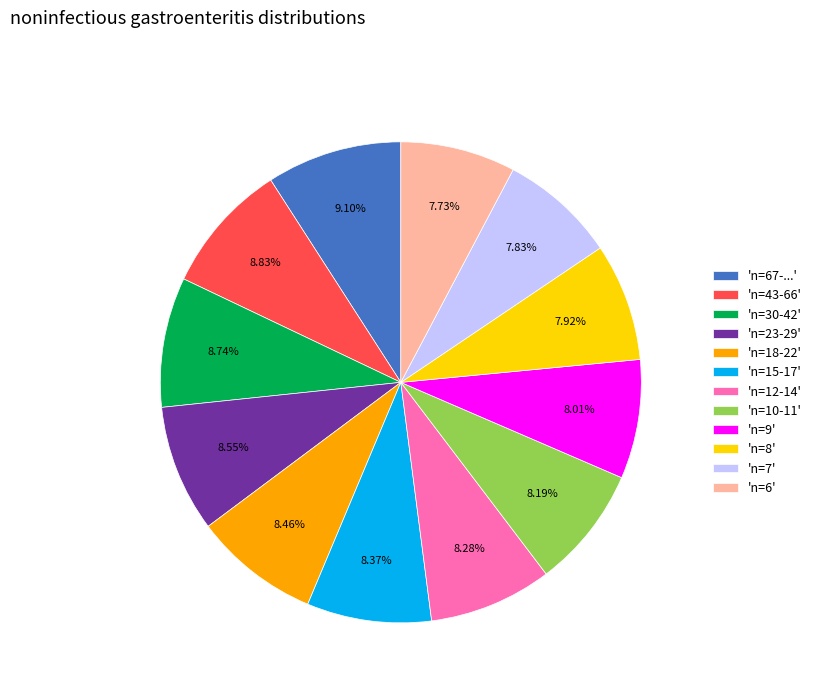

What is the ratio of the value at 'n=15-17' to the value at 'n=12-14'?

1.0